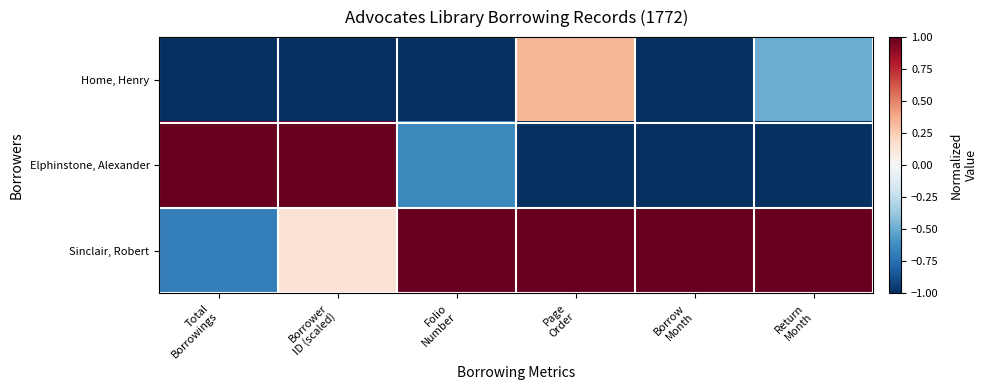

Reading right to left, what are all the values shown in this chart?

Home, Henry: Return
Month=-0.5	Borrow
Month=-1.0	Page
Order=0.3	Folio
Number=-1.0	Borrower
ID (scaled)=-1.0	Total
Borrowings=-1.0
Elphinstone, Alexander: Return
Month=-1.0	Borrow
Month=-1.0	Page
Order=-1.0	Folio
Number=-0.6	Borrower
ID (scaled)=1.0	Total
Borrowings=1.0
Sinclair, Robert: Return
Month=1.0	Borrow
Month=1.0	Page
Order=1.0	Folio
Number=1.0	Borrower
ID (scaled)=0.1	Total
Borrowings=-0.7